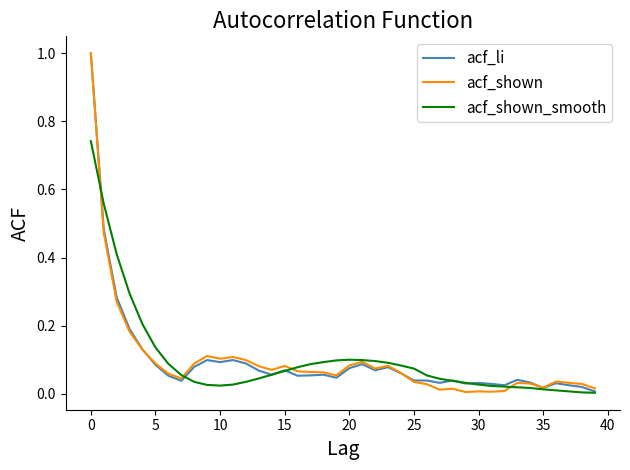

What is the maximum value shown in the chart?

1.0